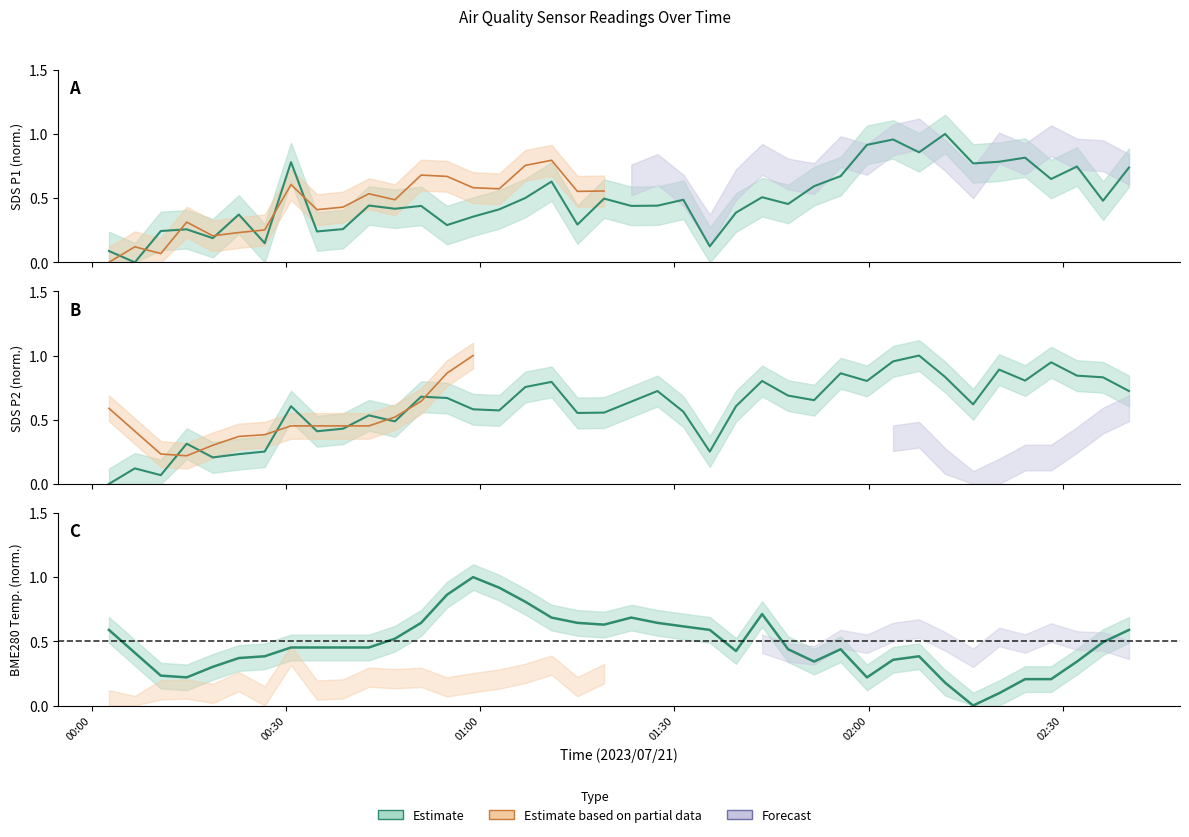

How many positive values does the BME_temp series have?

39